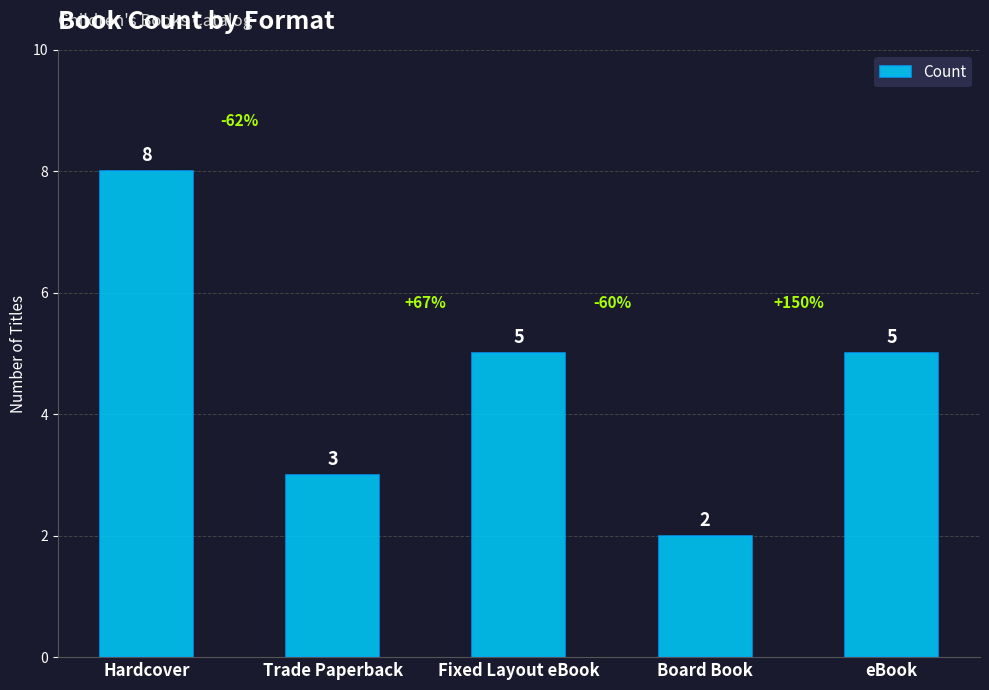

What is the label of the 3rd bar from the right?

Fixed Layout eBook